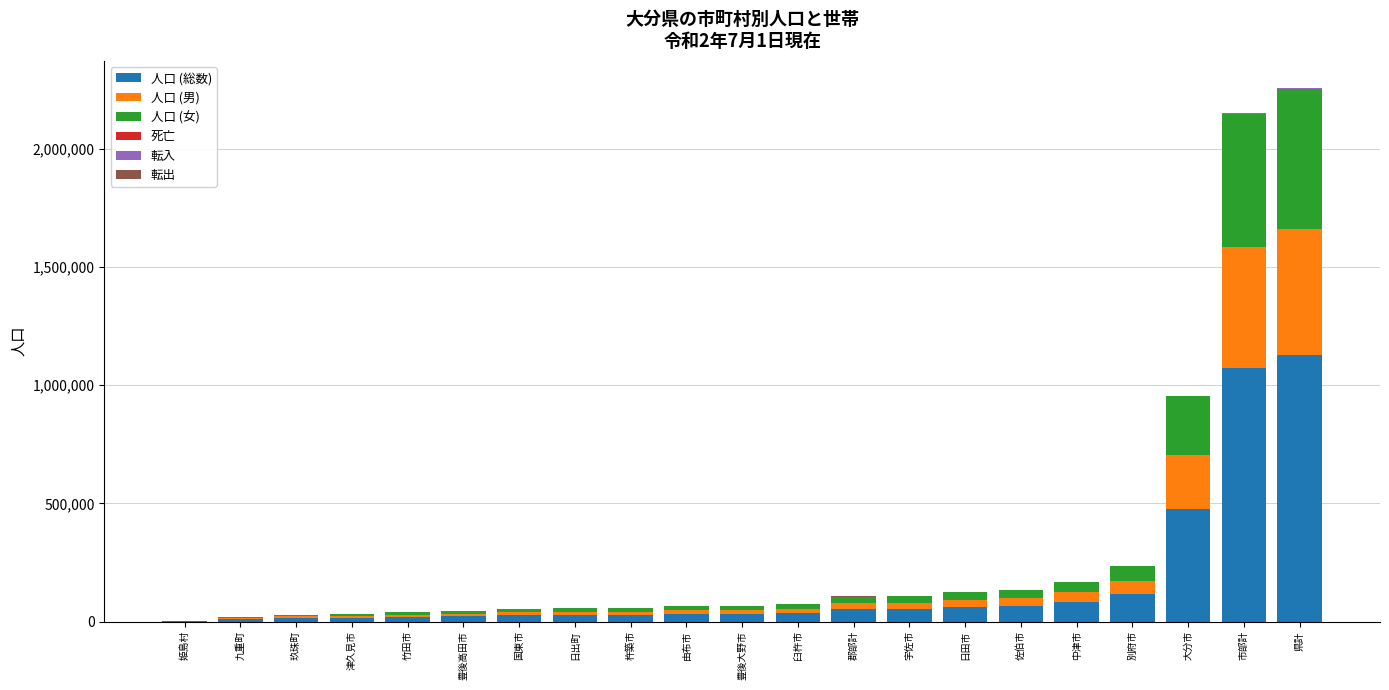

Does the chart contain stacked bars?

Yes